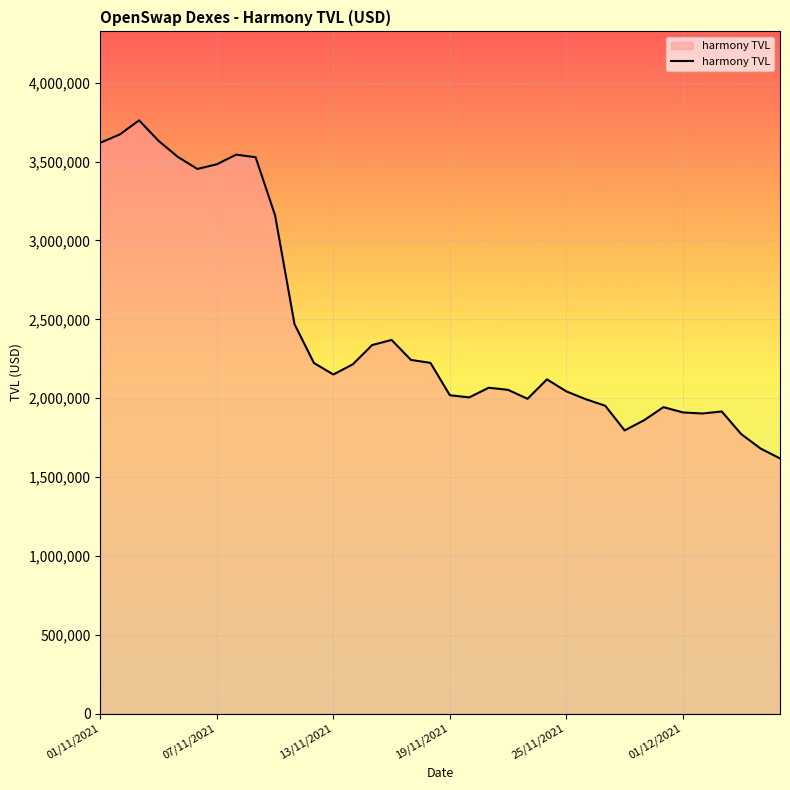

What is the difference between the maximum and minimum values?

2143613.1